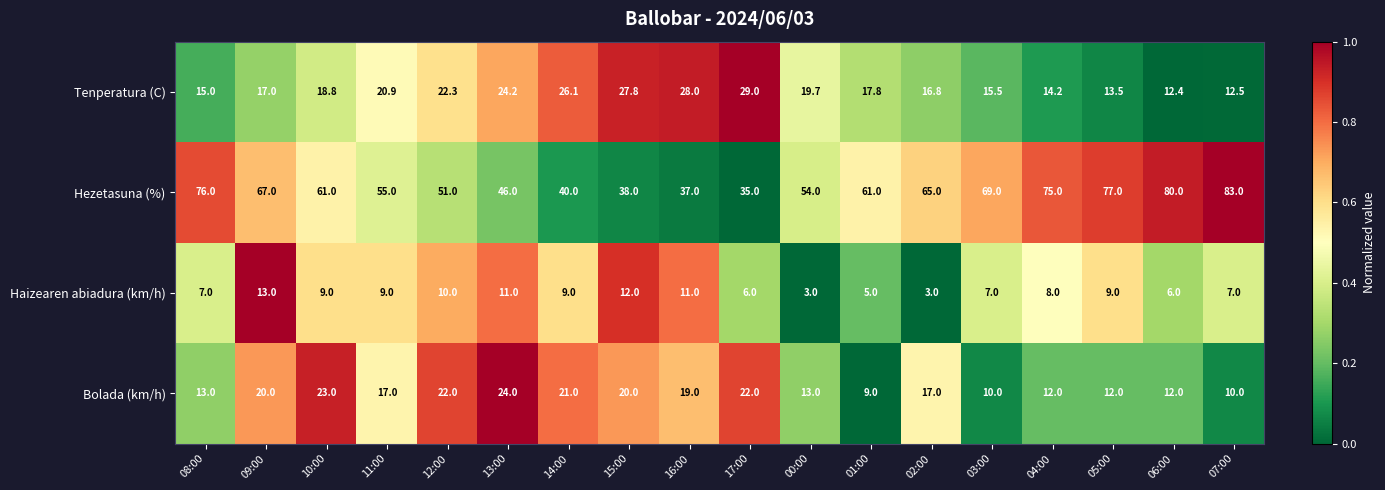

What is the average value of the Tenperatura (C) series?

19.5